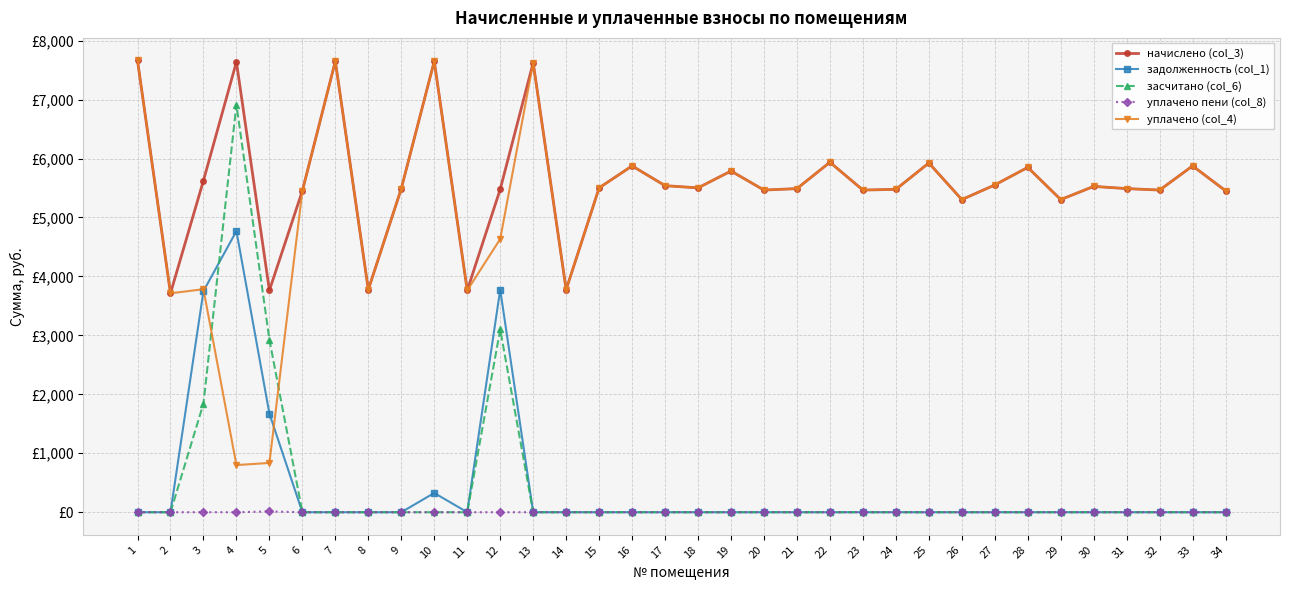

Does the chart have visible grid lines?

Yes